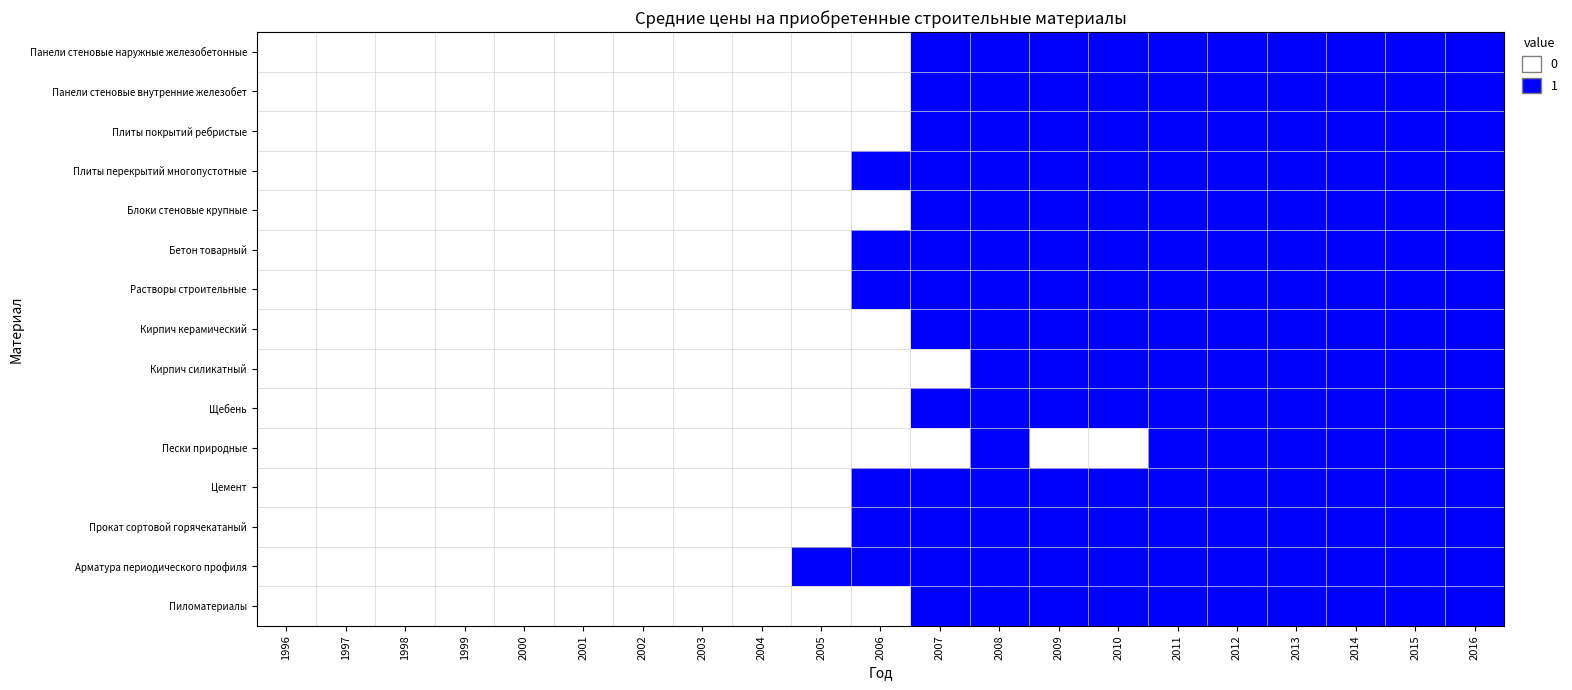

At which category does the chart reach its minimum across all series?

1996